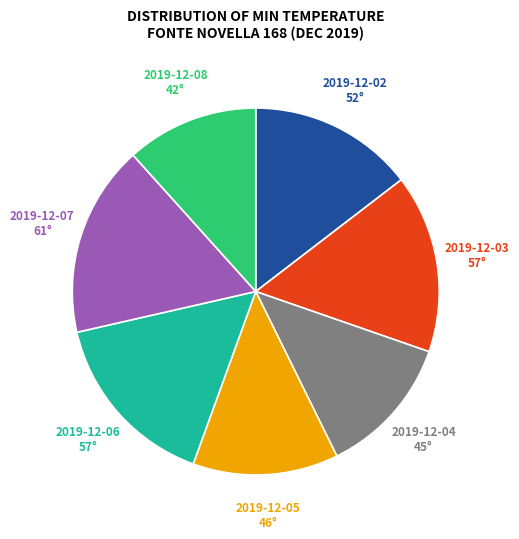

Does any single category account for the majority?

No